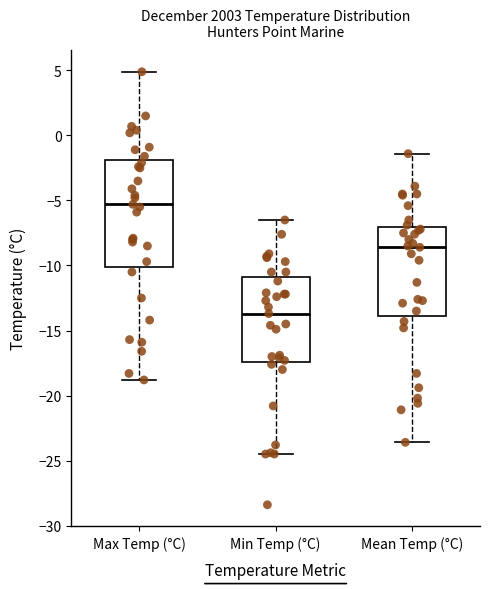

Which box's median line is the highest?

Max Temp (°C)